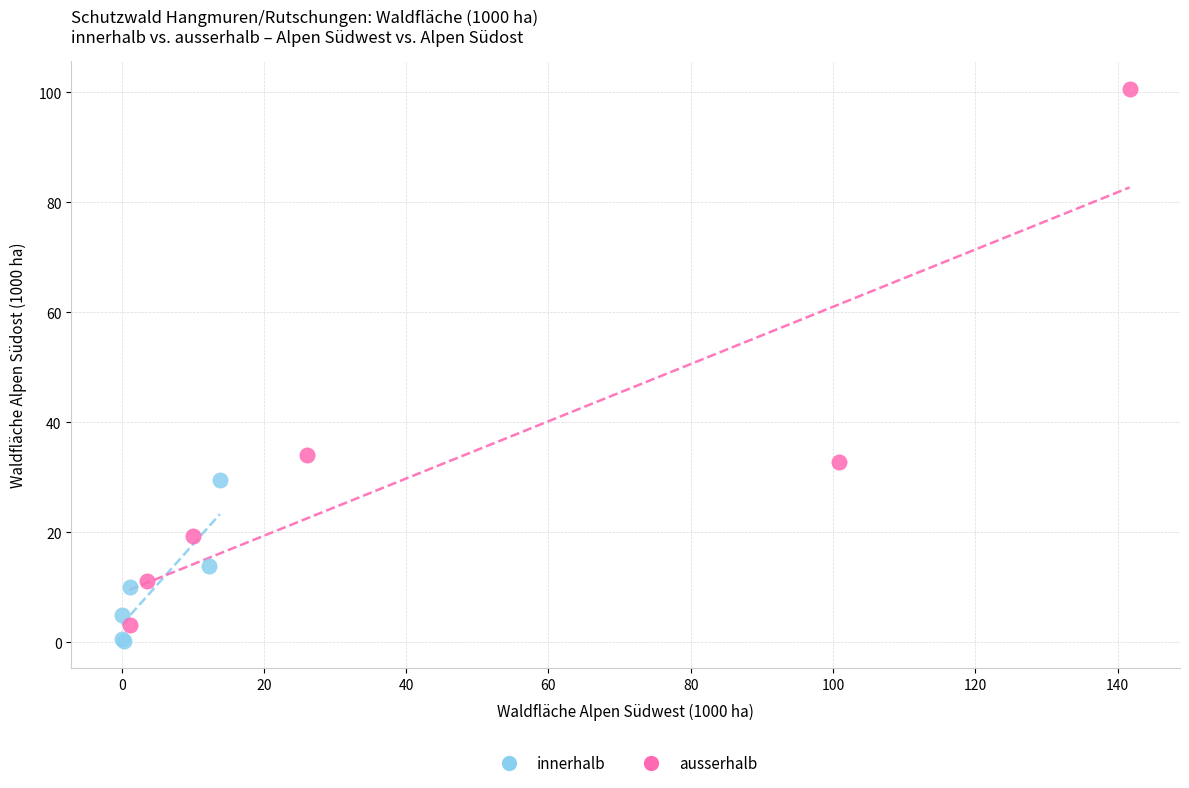

Which series contains the highest Y value?

ausserhalb